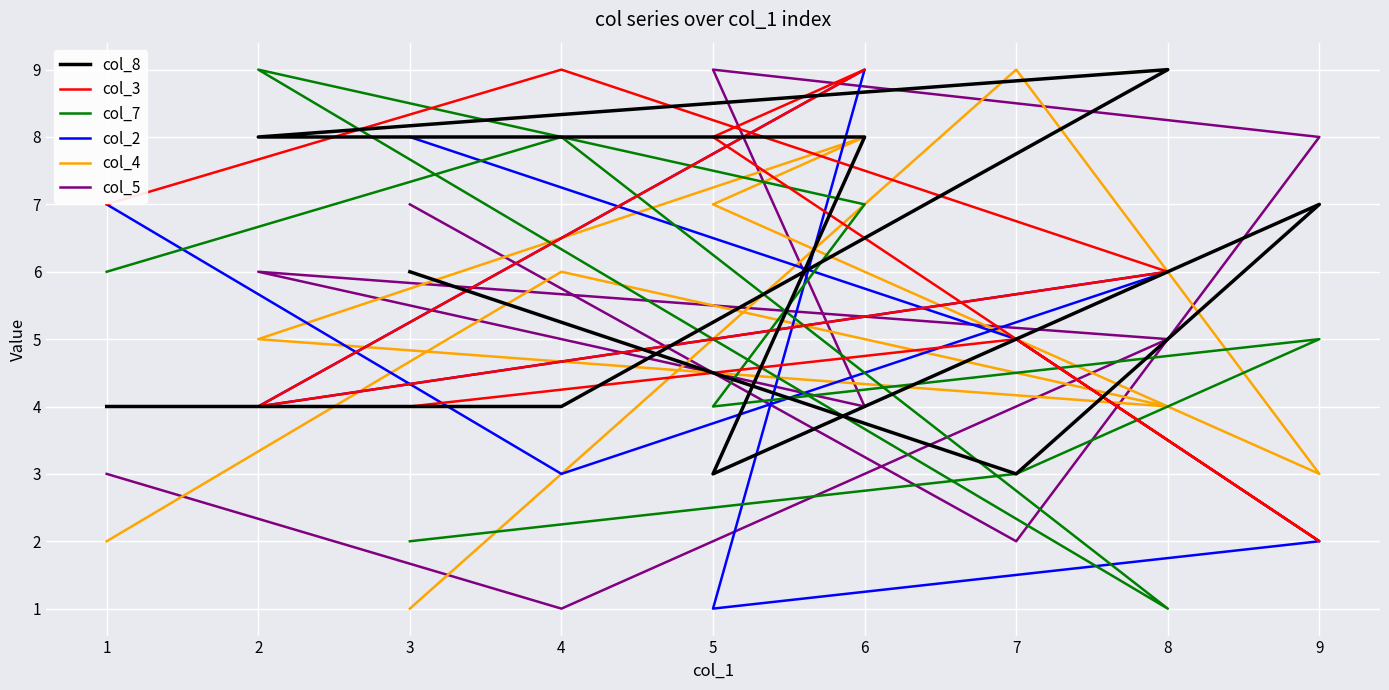

In col_5, how many points are lower than both neighbors (excluding endpoints)?

3